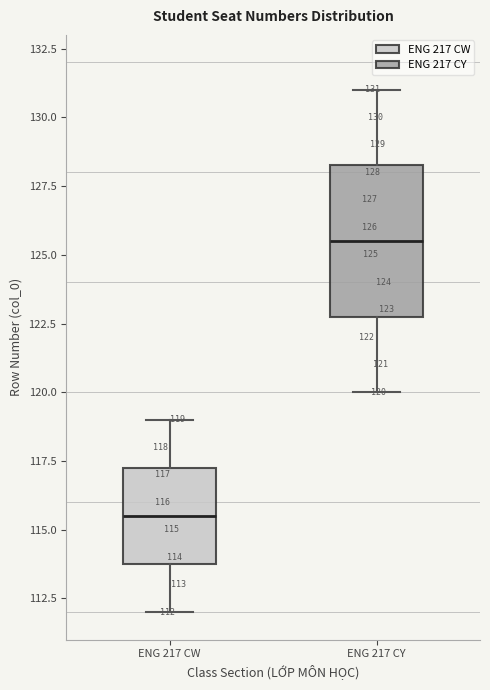

Which box is the tallest, from its lower edge to its upper edge?

ENG 217 CY